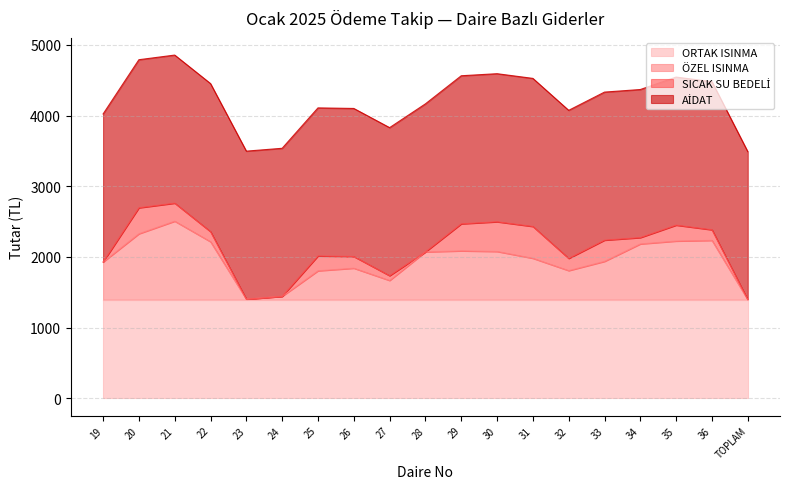

Which series has the largest range (max minus min)?

ÖZEL ISINMA